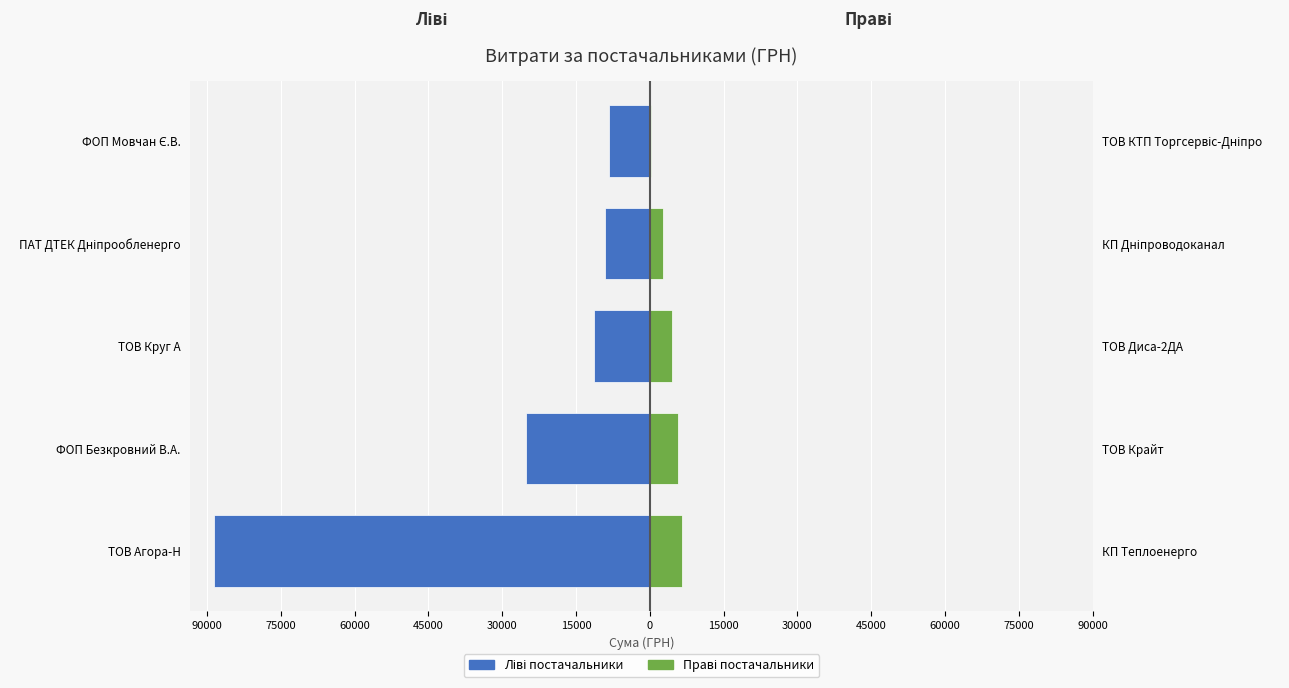

What is the highest value of the Ліві постачальники series?

-8276.0